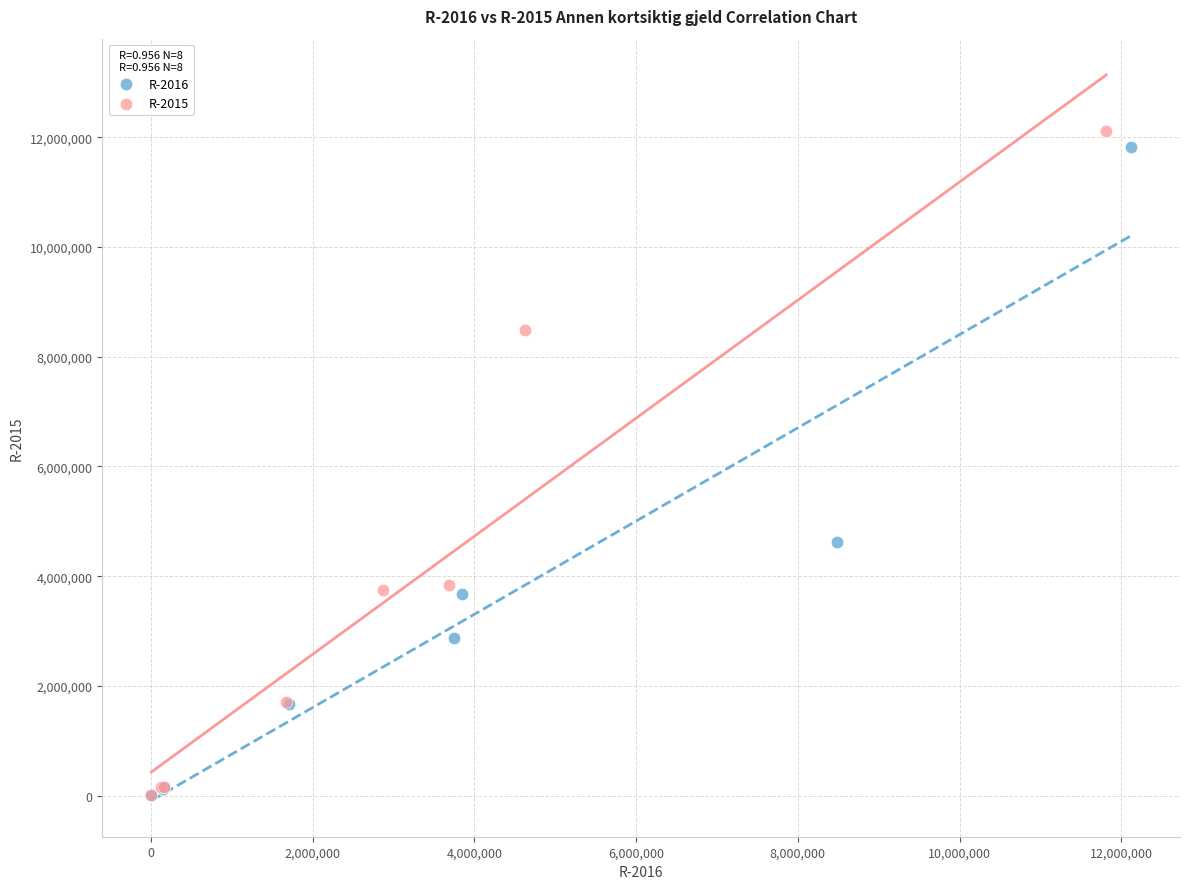

Which series contains the highest Y value?

R-2015